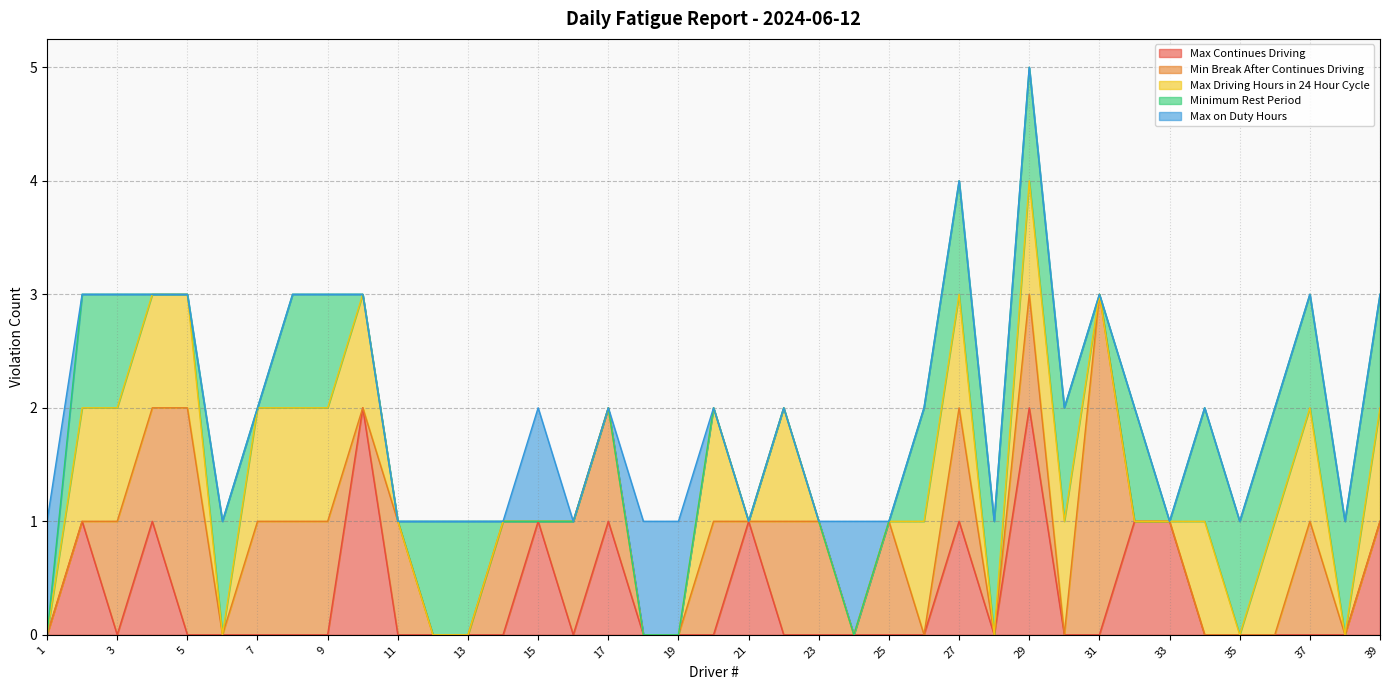

At which category is the sum across all series the highest?

29